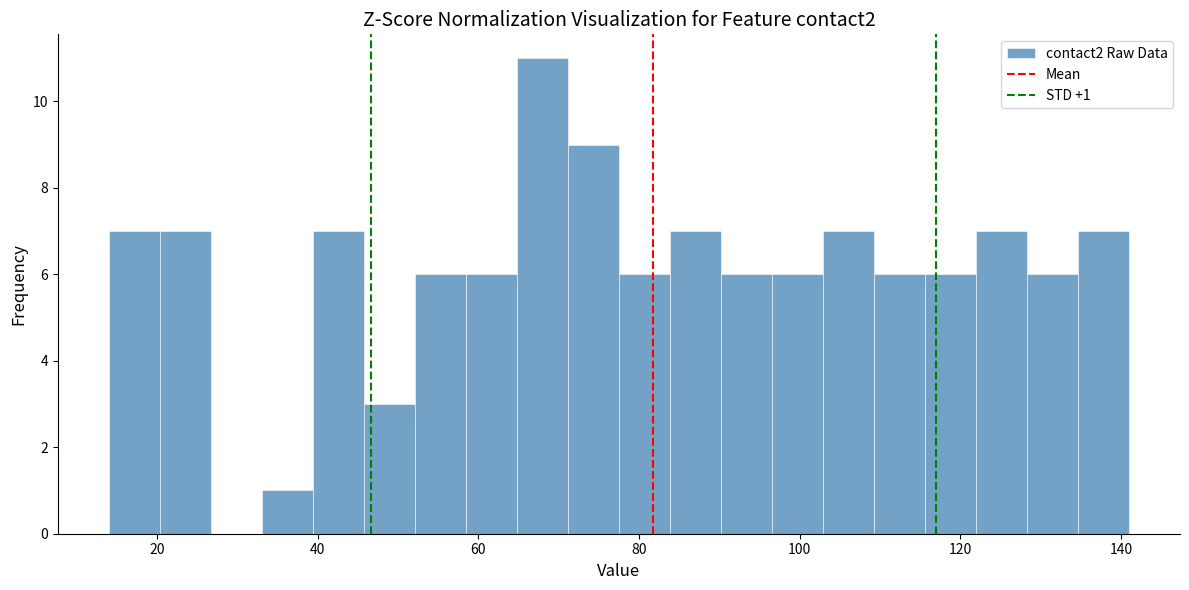

Around what value on the x-axis is the tallest bar? Give the approximate position of its centre, as read against the axis.

68